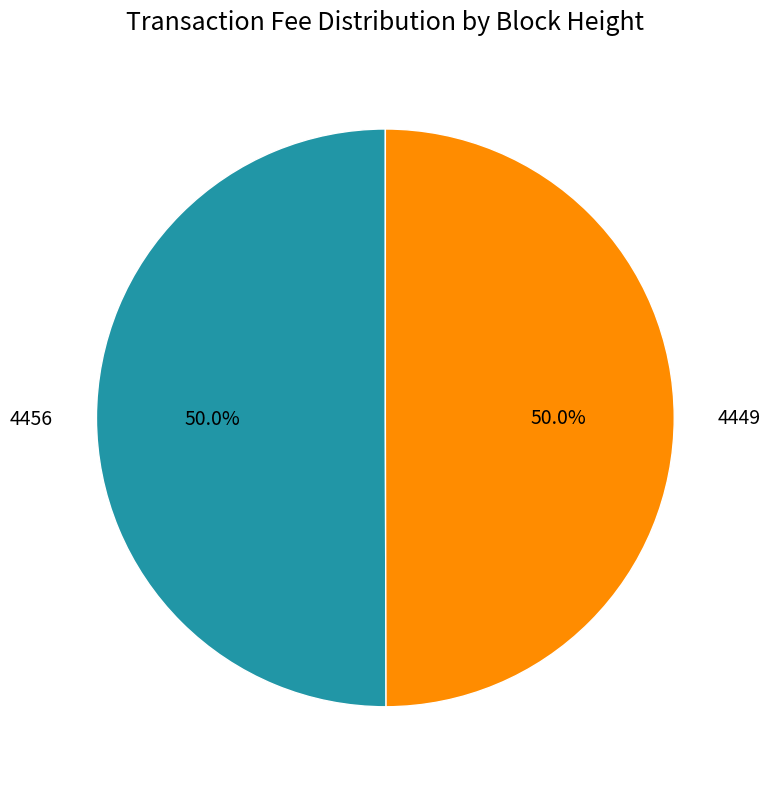

How many segments does this pie chart have?

2